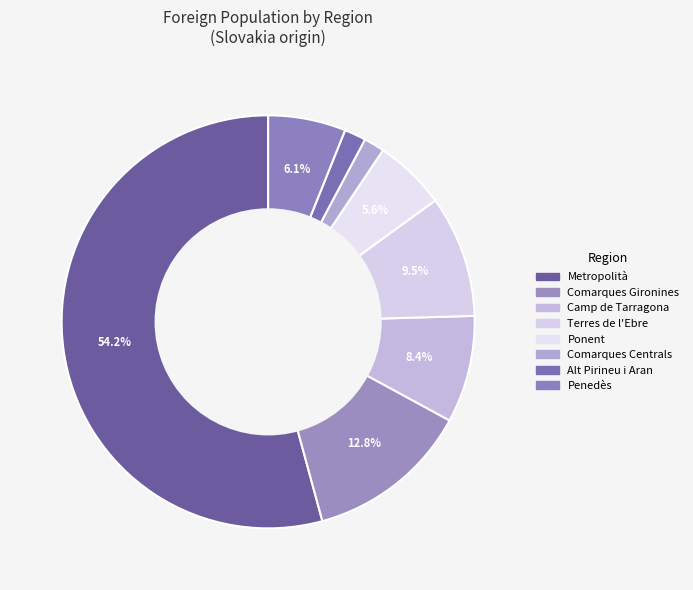

Which slice is the largest?

Metropolità